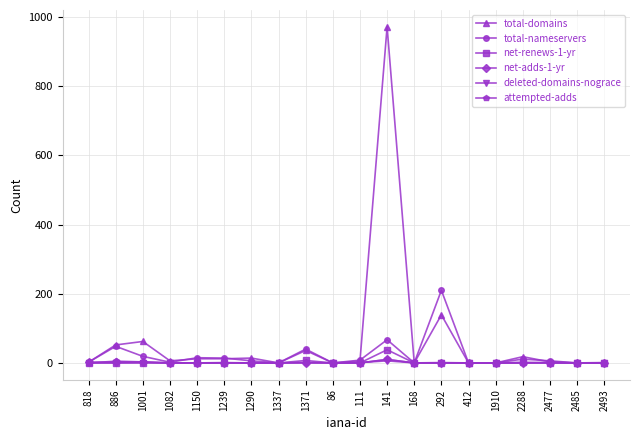

How many lines are shown in the chart?

6